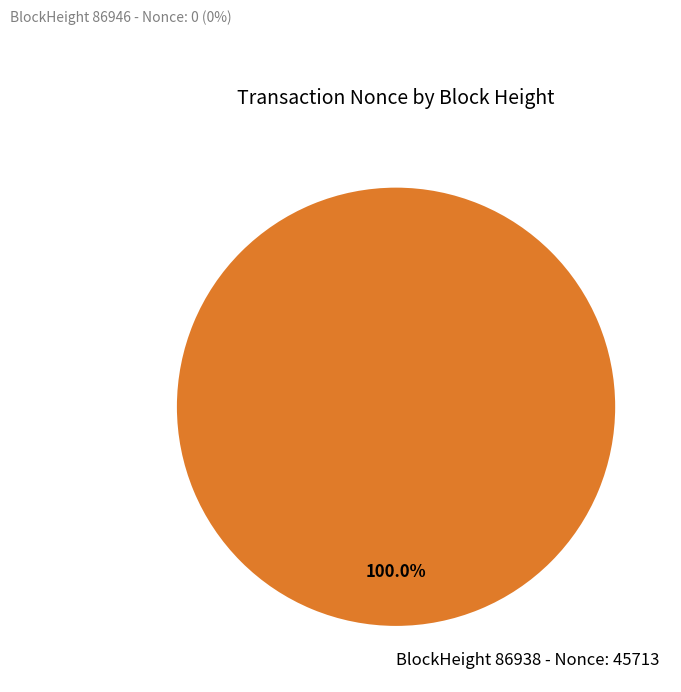

Does BlockHeight 86938 - Nonce: 45713 represent more than half of the total?

Yes